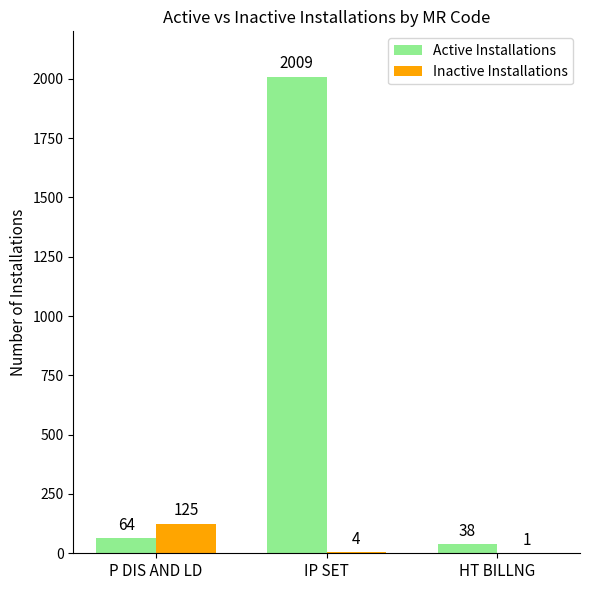

Reading left to right, what are all the values shown in this chart?

Active Installations: 64	2009	38
Inactive Installations: 125	4	1